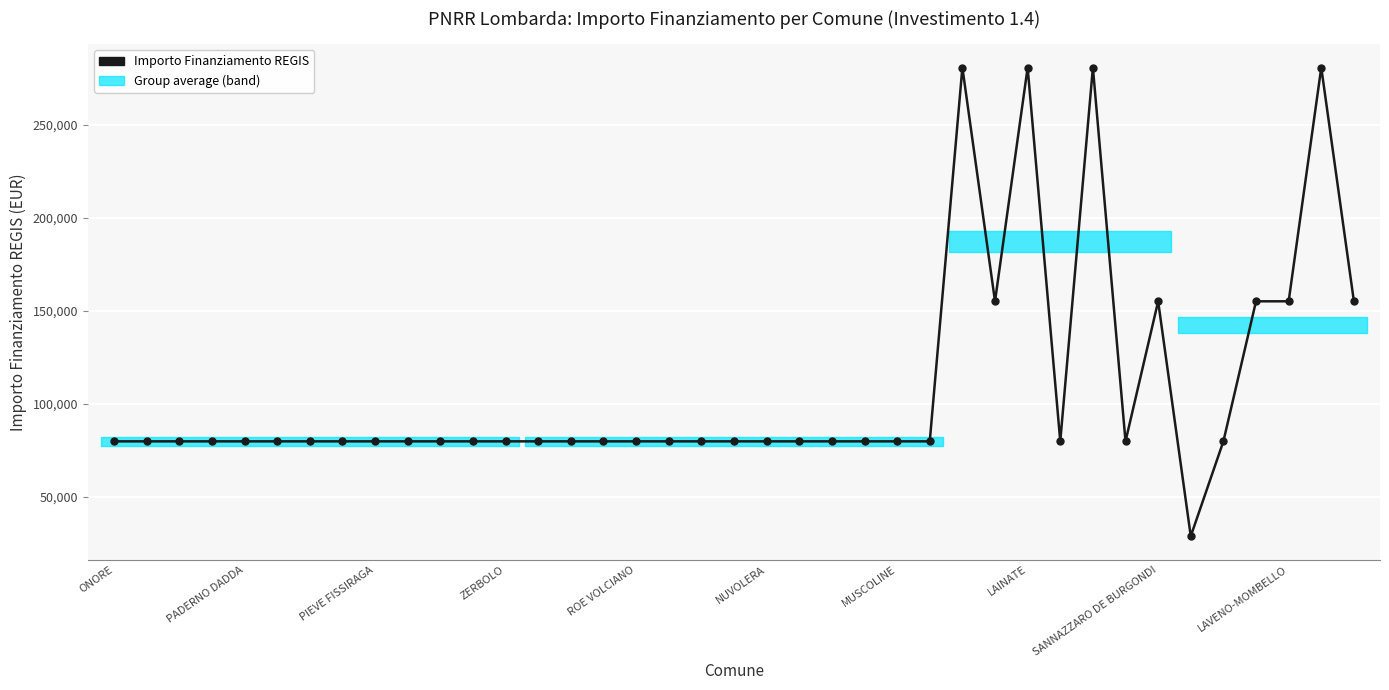

The chart shows a value of 280932 at 30. True or false?

True